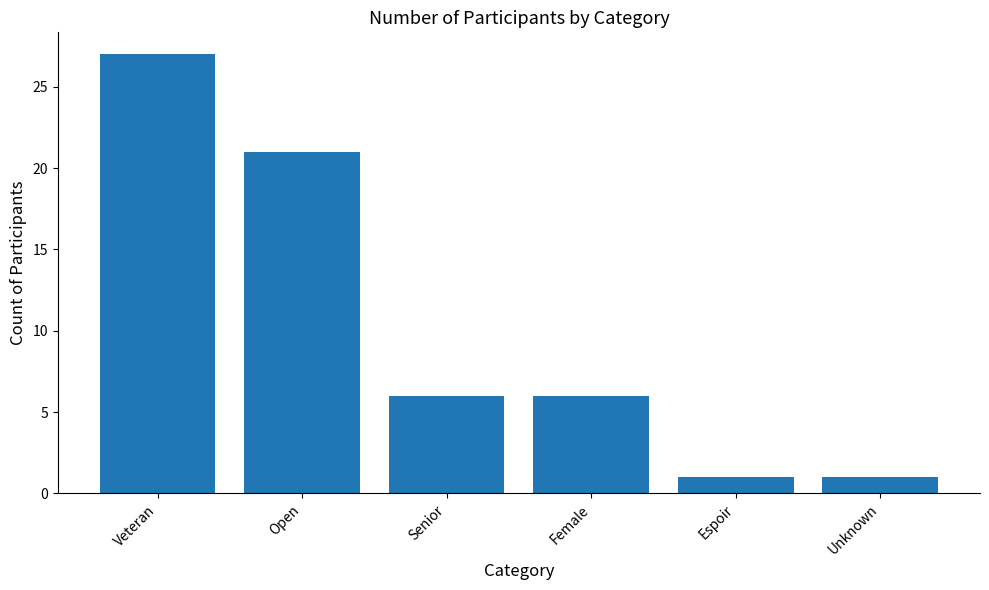

Is it true that the value at Unknown is 1?

True